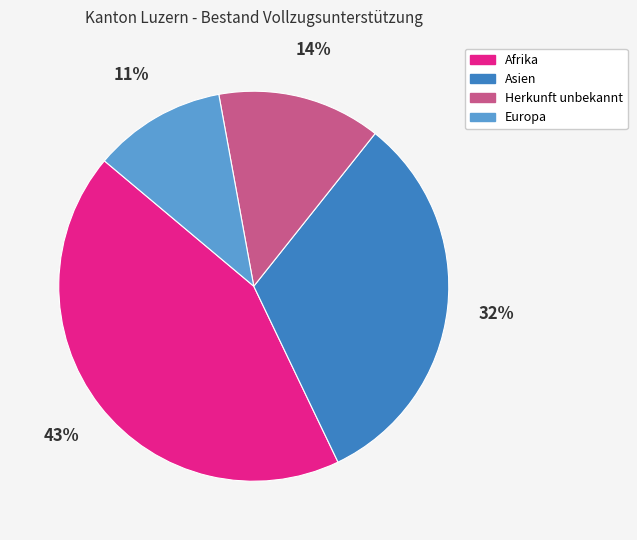

True or false: Asien accounts for 21% of the total.

False